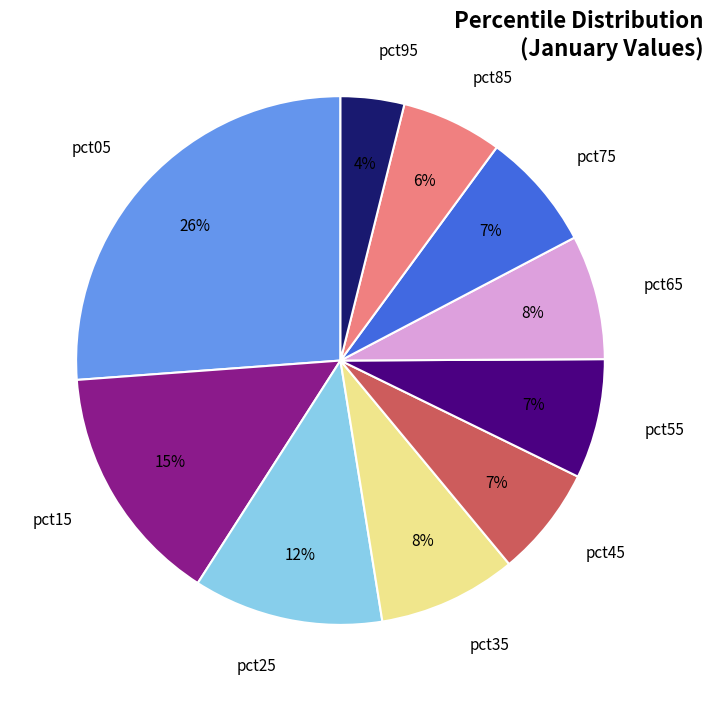

What is the smallest slice in the pie chart?

pct95